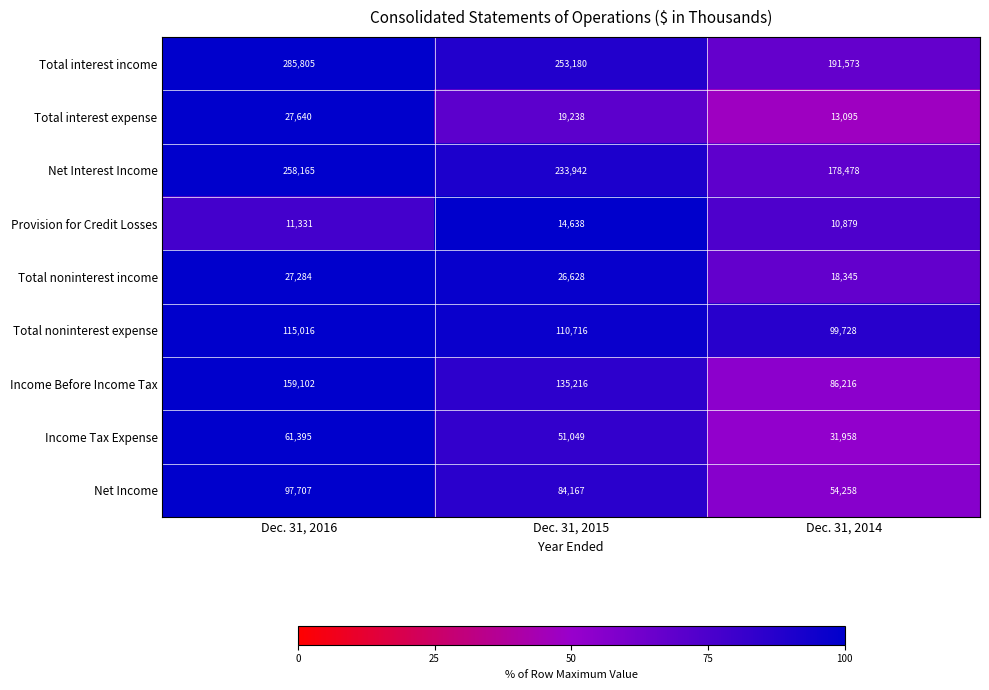

What is the difference between the maximum and minimum values in the Provision for Credit Losses series?

3759